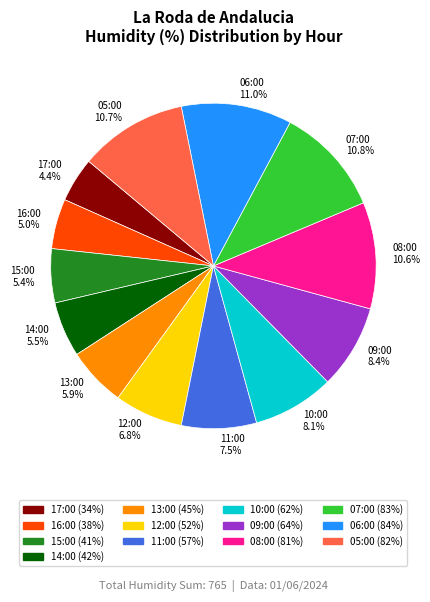

Which has a higher value, 08:00 or 15:00?

08:00